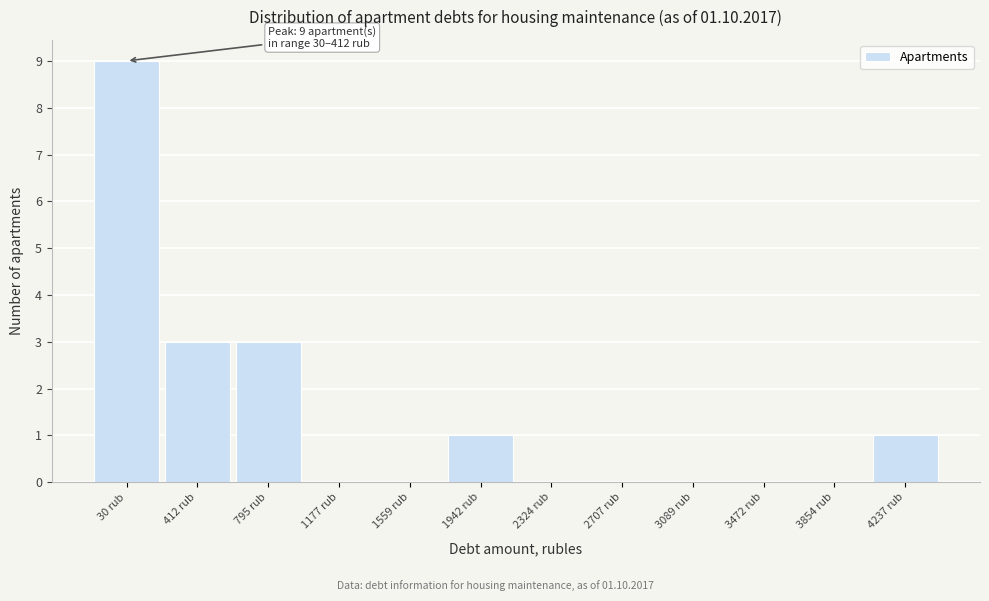

Reading left to right, list all the values displayed in this chart.

30 rub=9	412 rub=3	795 rub=3	1177 rub=0	1559 rub=0	1942 rub=1	2324 rub=0	2707 rub=0	3089 rub=0	3472 rub=0	3854 rub=0	4237 rub=1